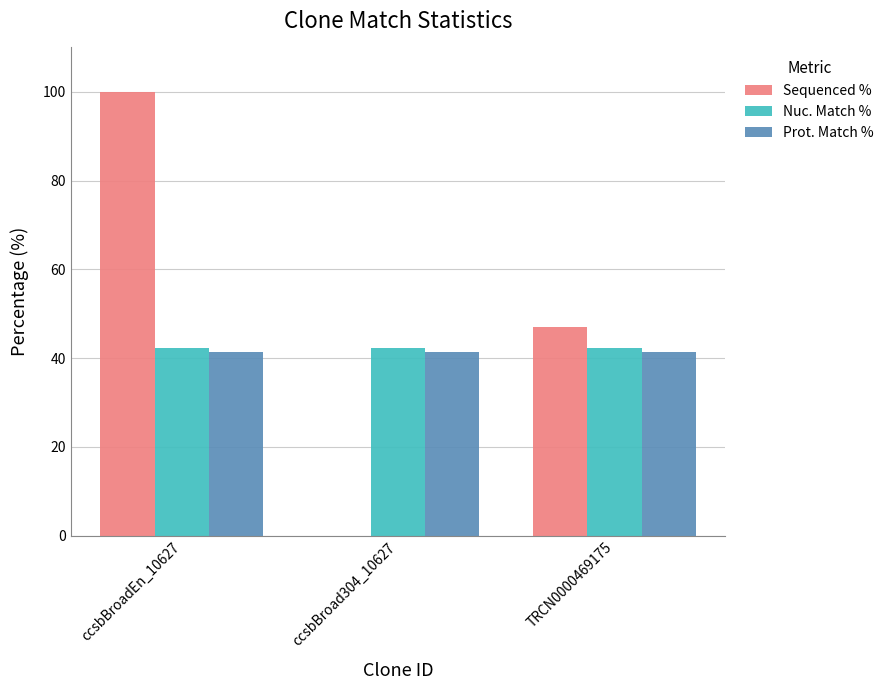

Does the chart contain stacked bars?

No